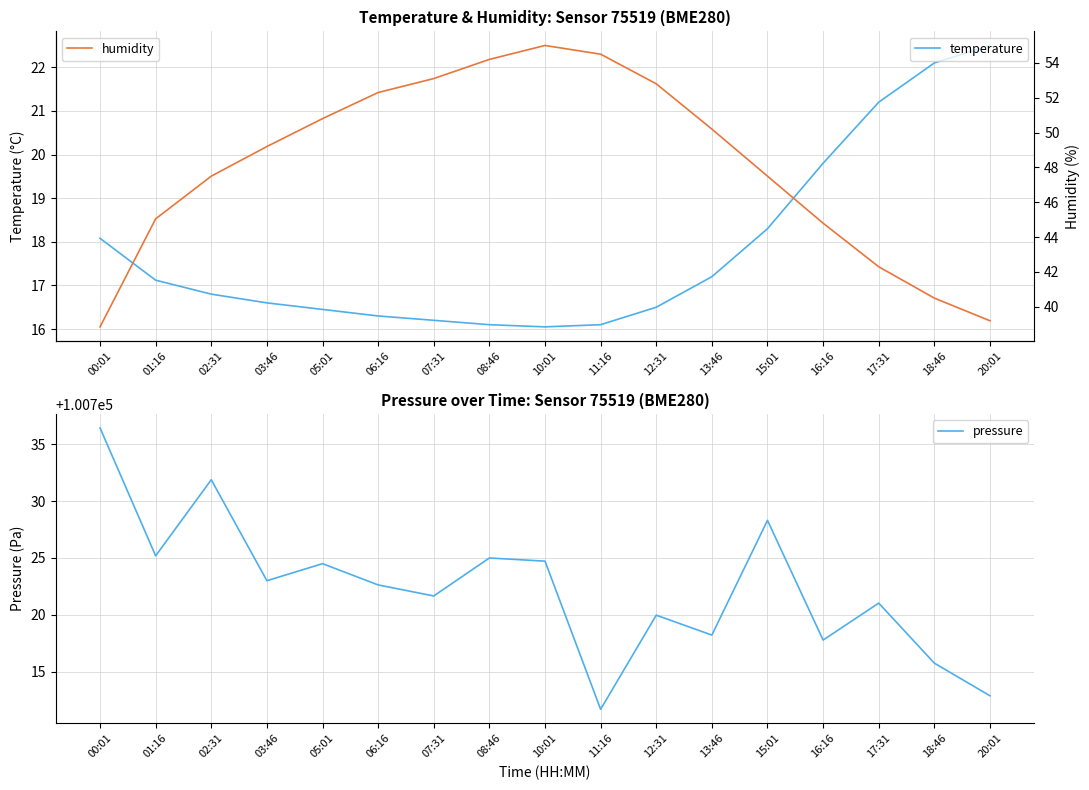

Count the number of categories in the chart.

17